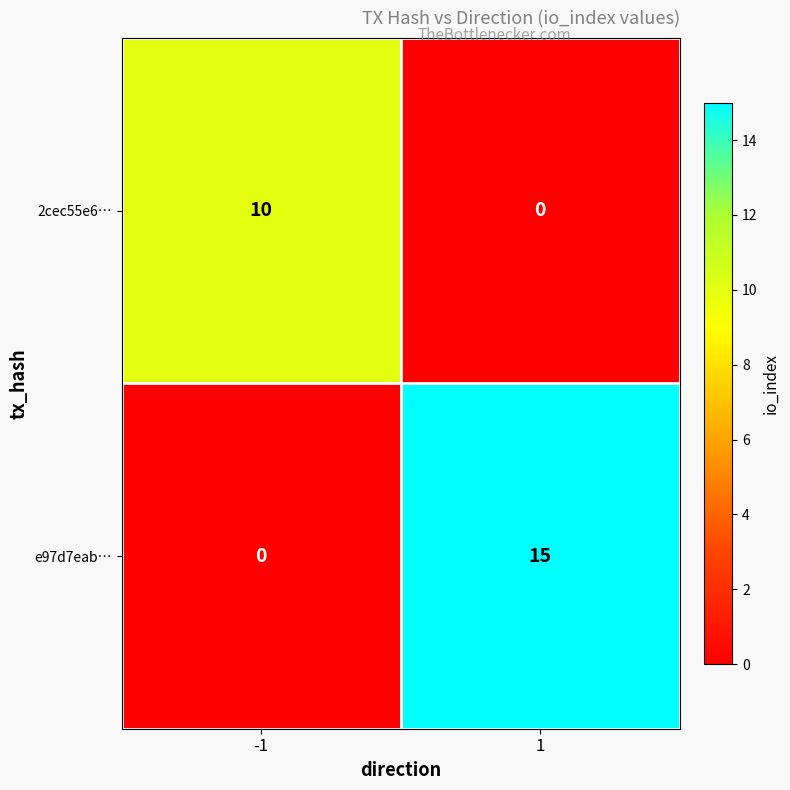

Is it true that 2cec55e6… equals 4 at 1?

False